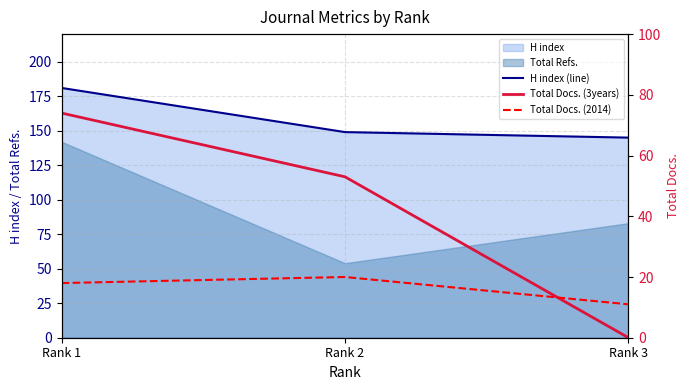

Which series has the largest total across all categories?

H index (line)